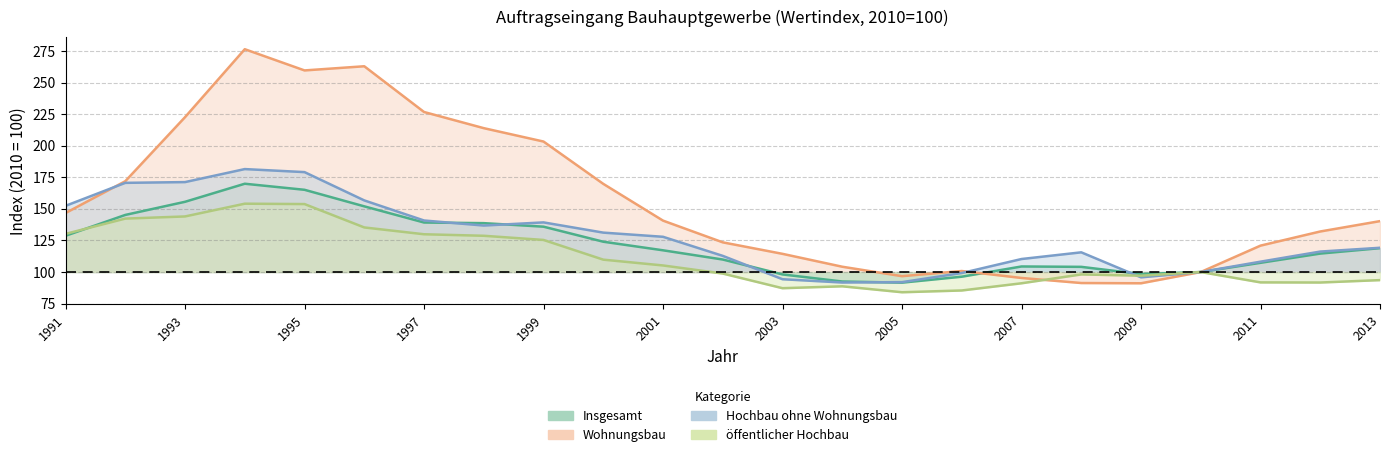

How many interior local peaks does the Insgesamt series have?

2